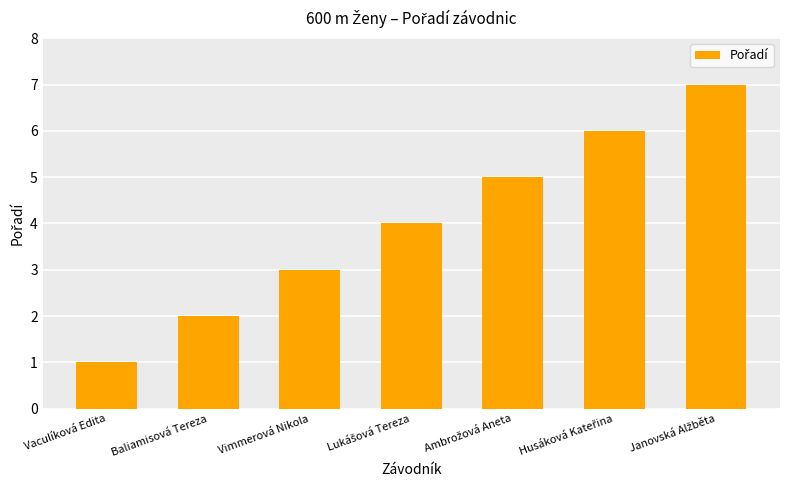

What is the sum of all values?

28